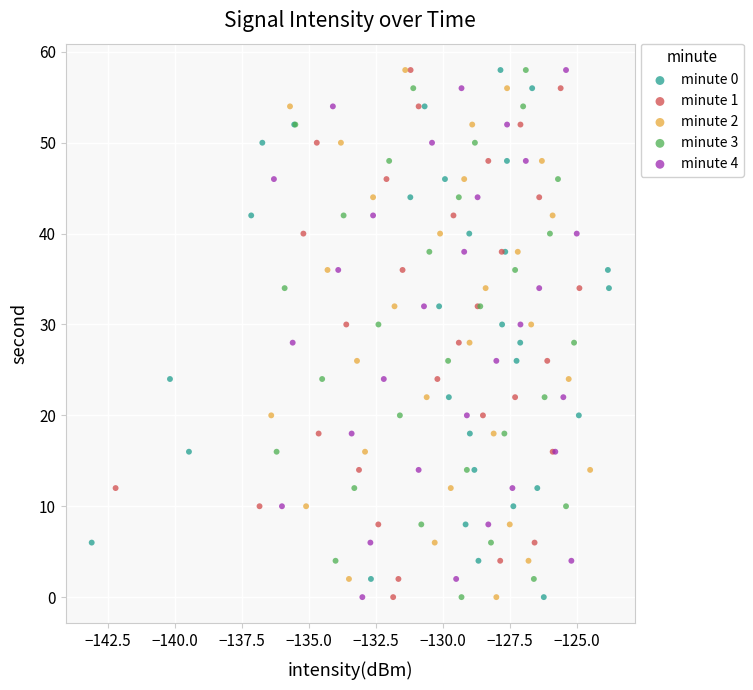

What are all the series names shown in the legend?

minute 0, minute 1, minute 2, minute 3, minute 4